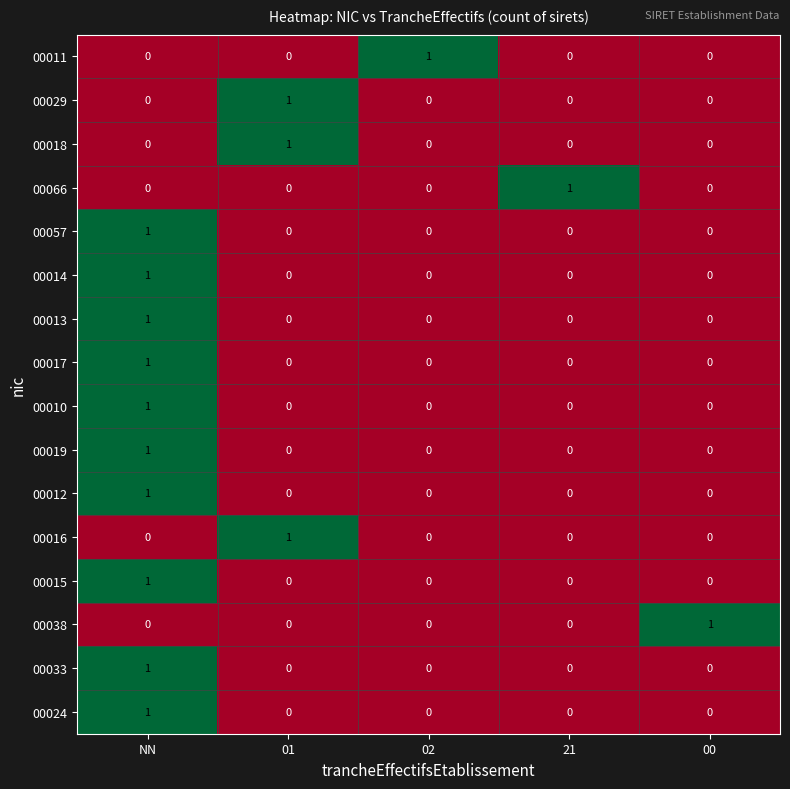

True or false: 00017 has a value of -1 at 01.

False